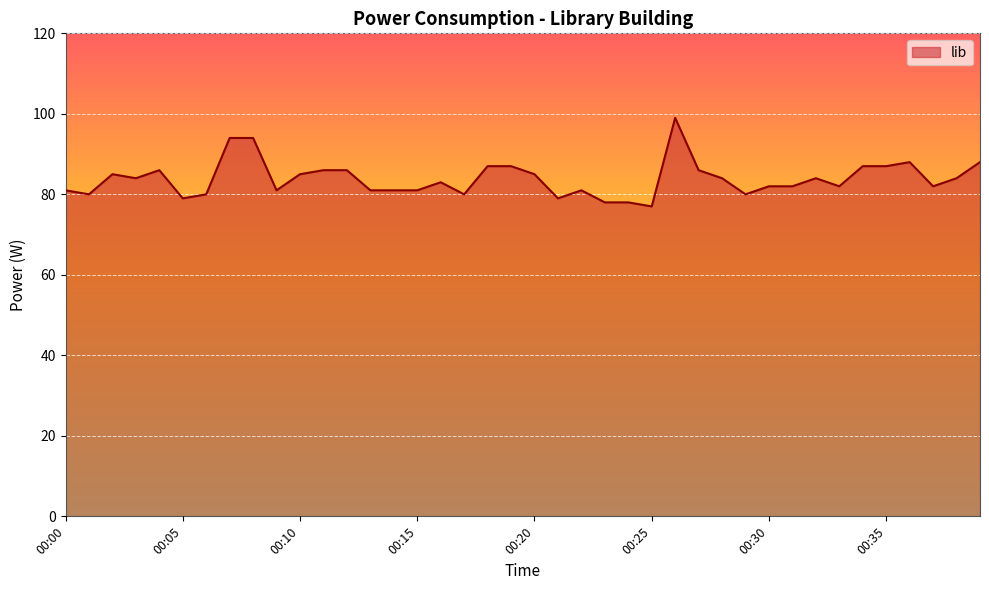

What is the greatest value displayed?

99